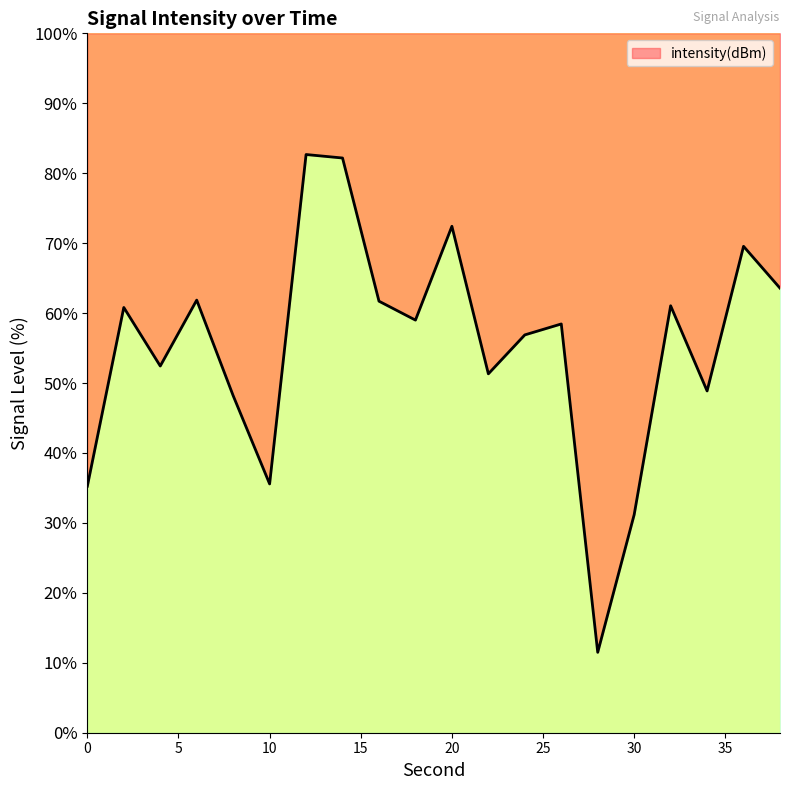

How many points are lower than both their immediate neighbors (excluding endpoints)?

6